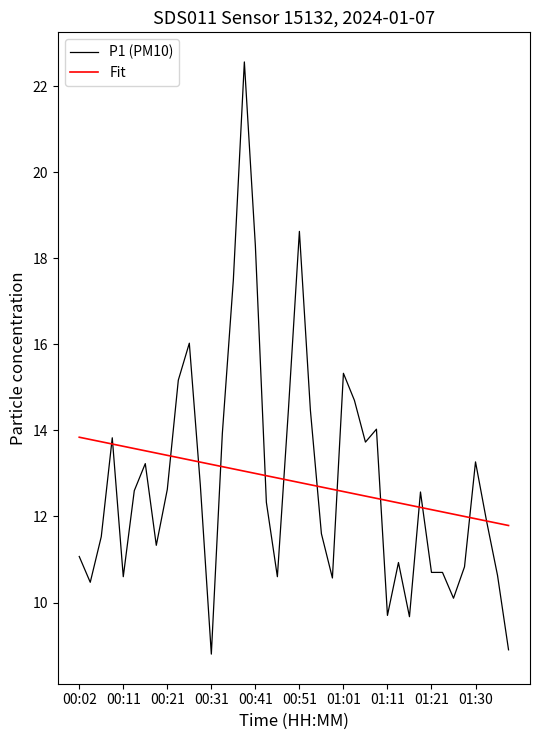

How many lines are shown in the chart?

2